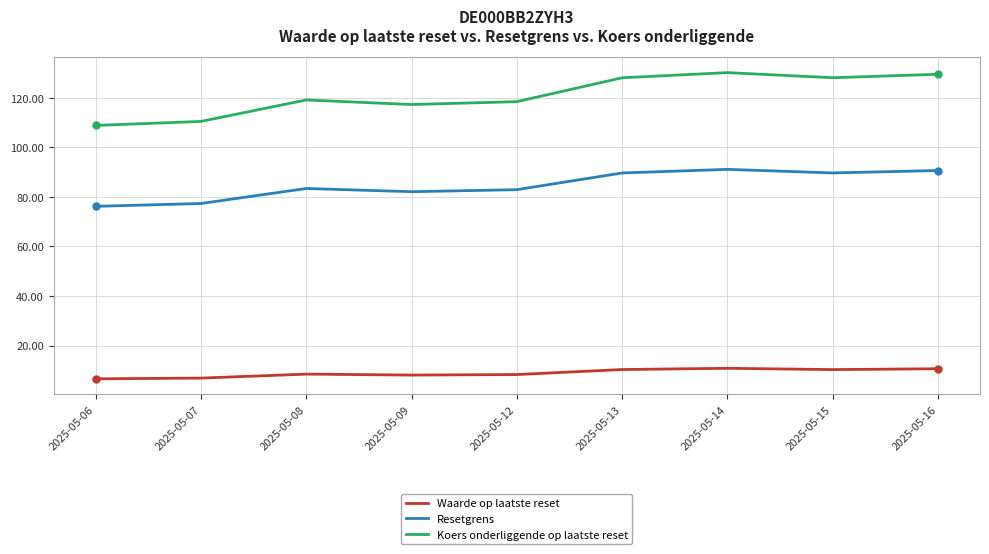

What is the lowest value of the Koers onderliggende op laatste reset series?

108.9